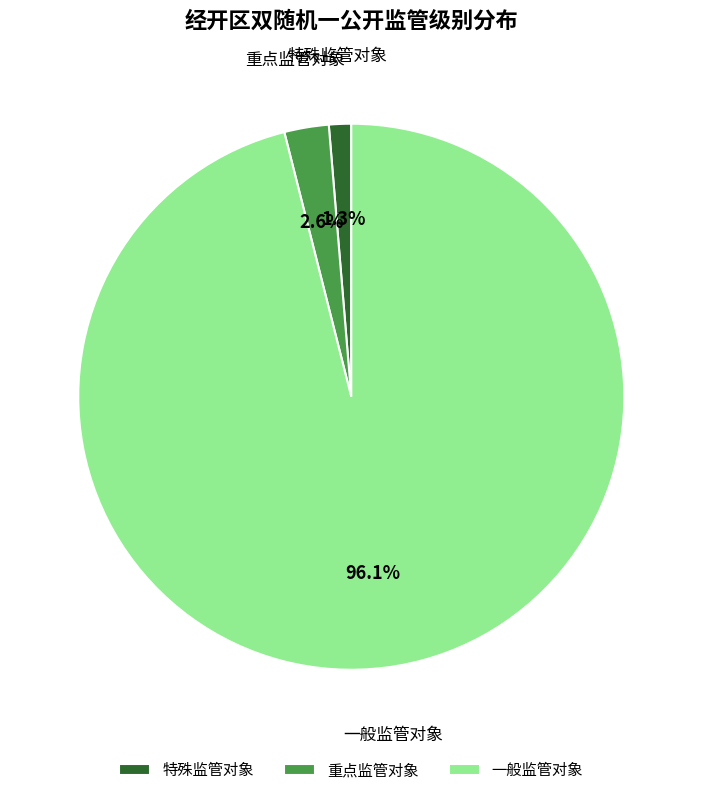

To the nearest percent, what is the combined percentage of 重点监管对象 and 特殊监管对象?

4%